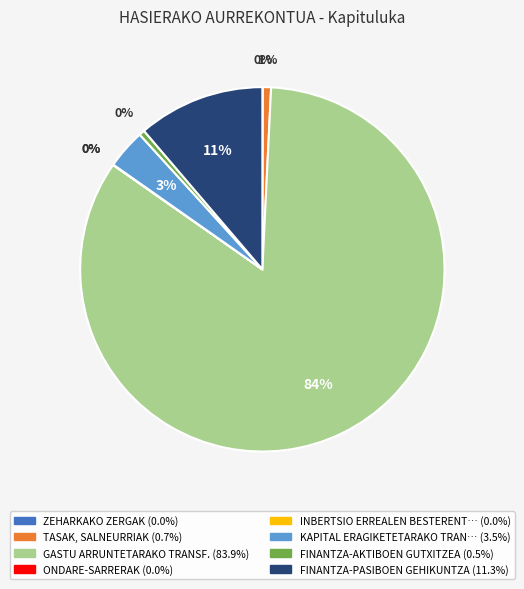

Is there a majority slice in this chart?

Yes